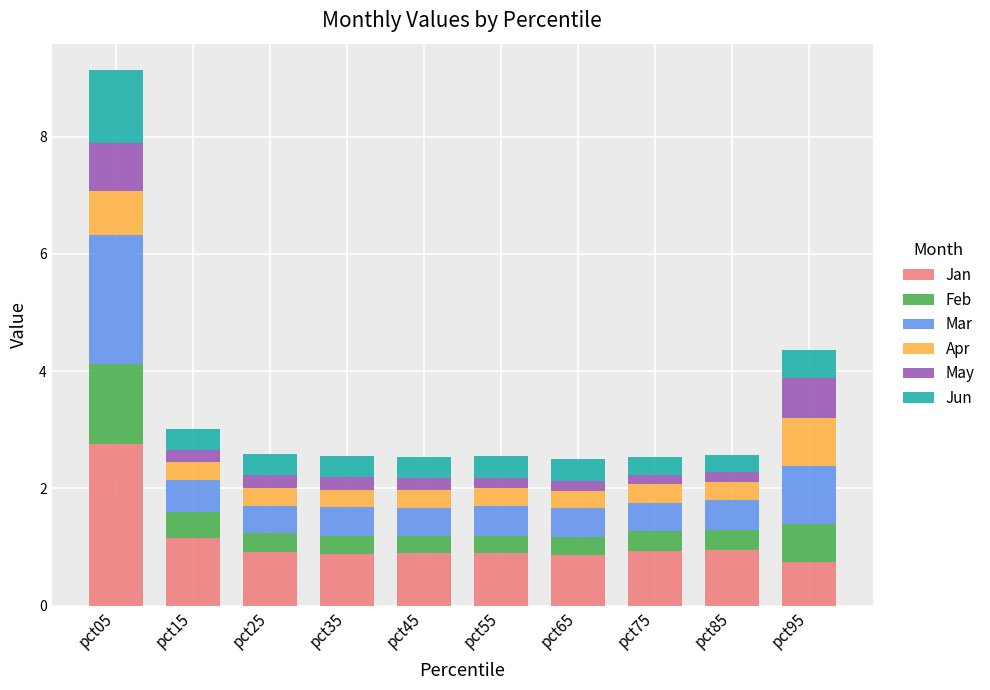

Does the chart contain stacked bars?

Yes